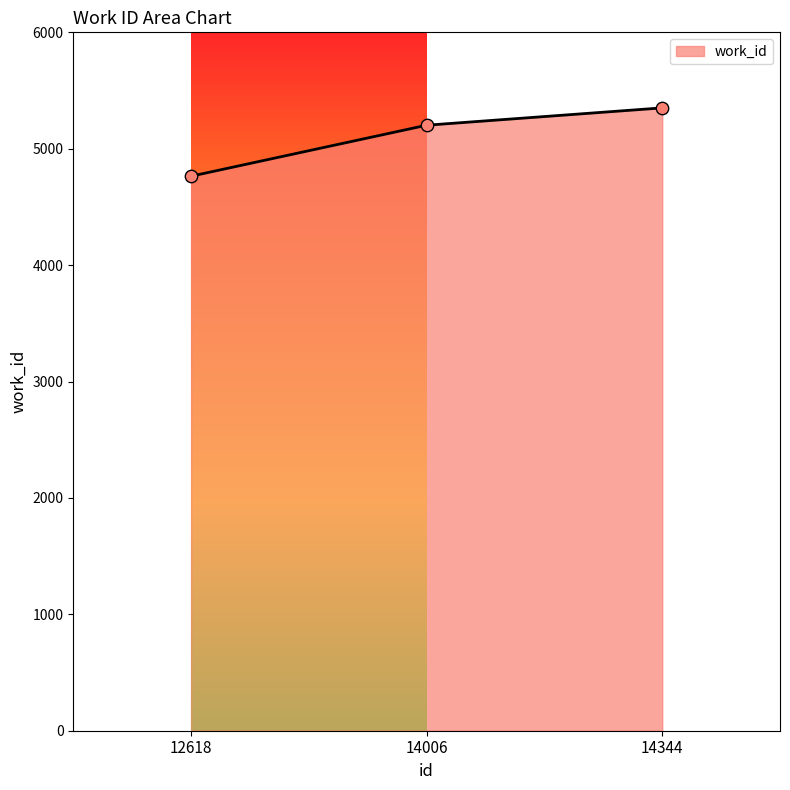

What is the change in value from 14006 to 14344?

+149